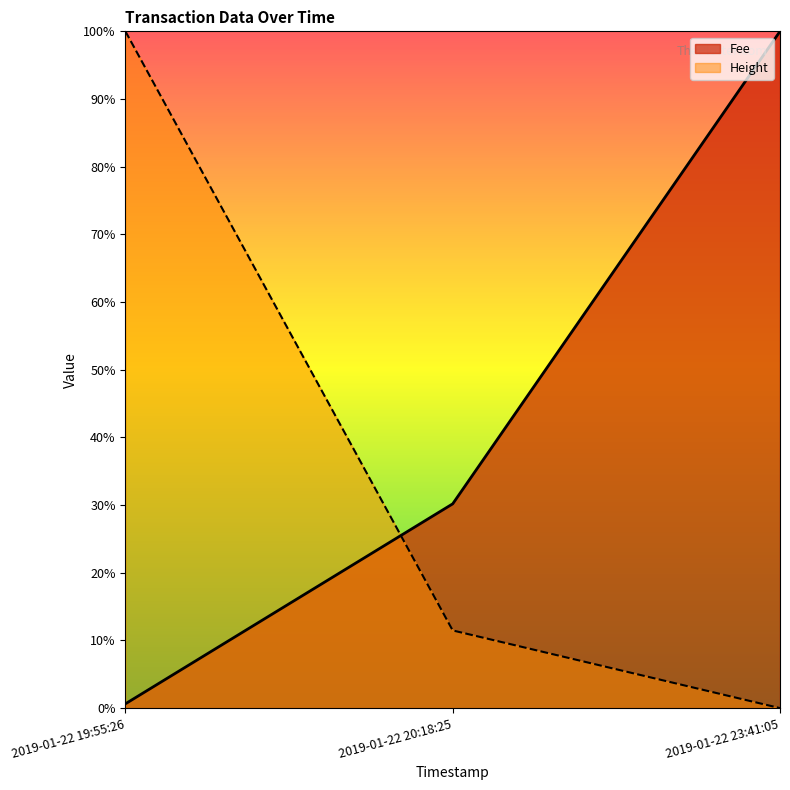

What is the difference between the Height values at 2019-01-22 19:55:26 and 2019-01-22 23:41:05?

1.0